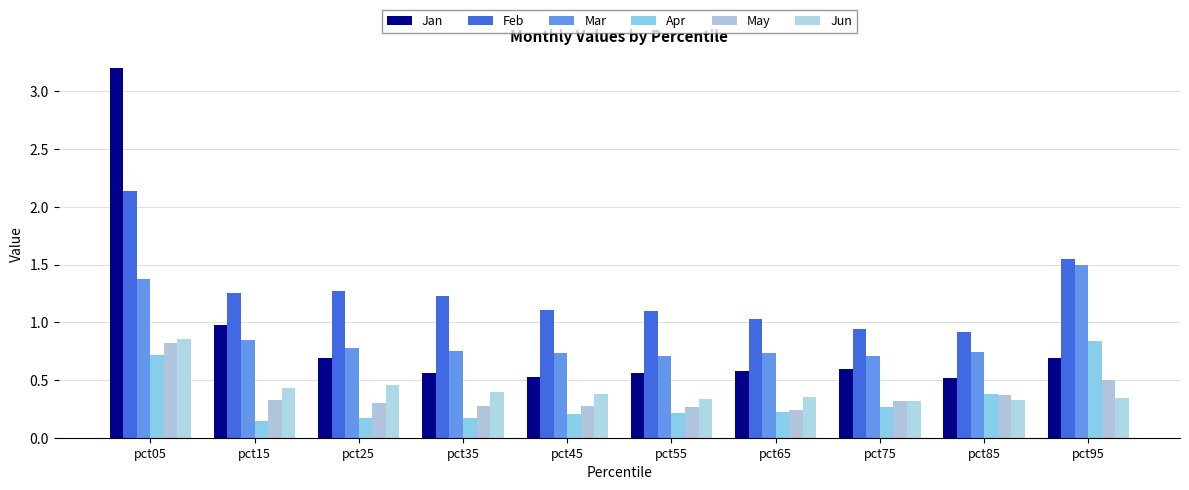

What is the average value of the Apr series?

0.3